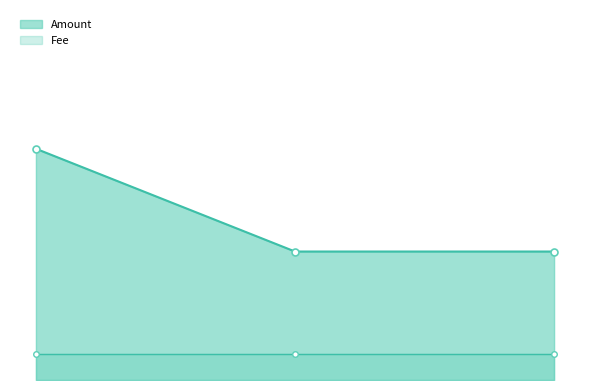

Which has a higher value, 2016-11-27 18:56:33 or 2016-11-27 18:51:24?

2016-11-27 18:56:33